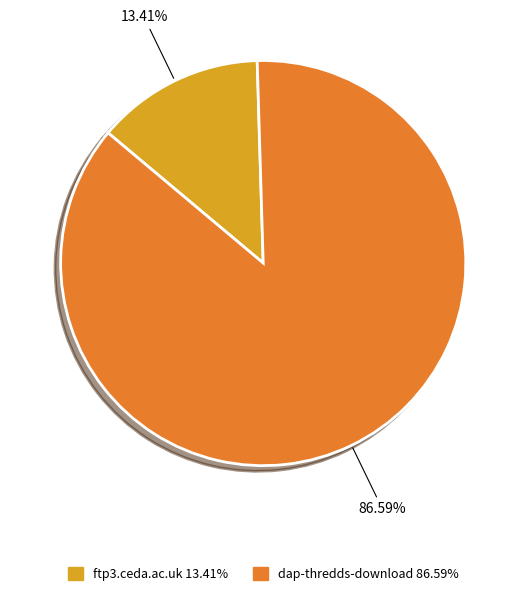

Rank the categories by value from lowest to highest.

ftp3.ceda.ac.uk, dap-thredds-download